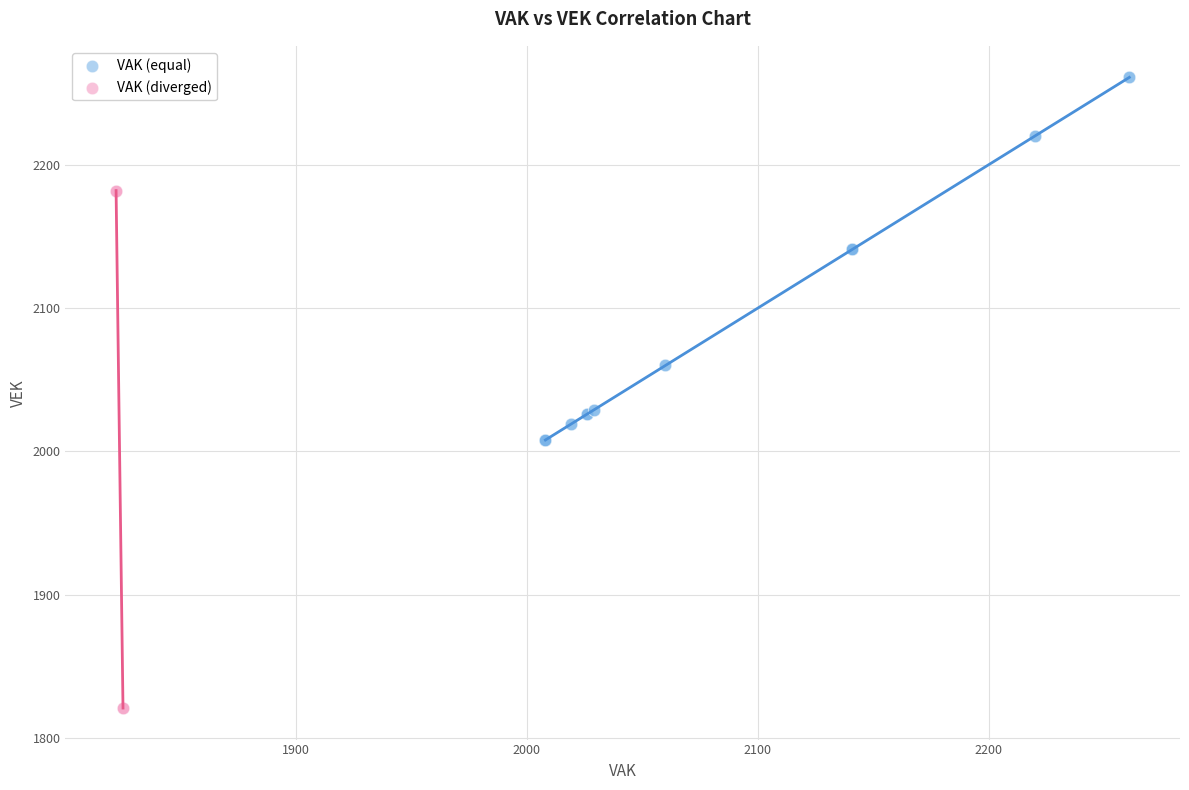

Which series has the widest spread of Y values?

VAK (diverged)